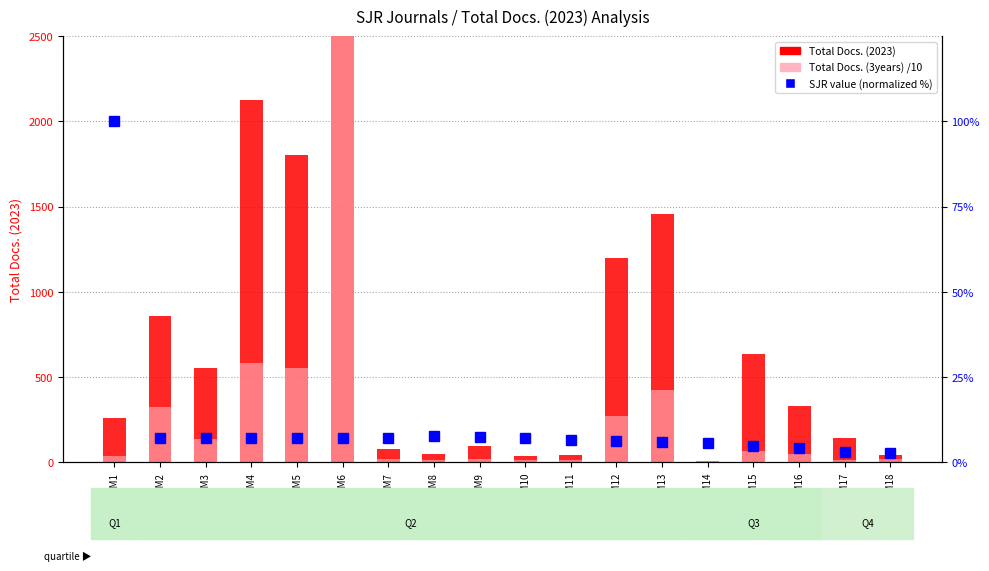

Rank the series by their maximum value, from lowest to highest.

SJR value (normalized), Total Docs. (3years) /10, Total Docs. (2023)